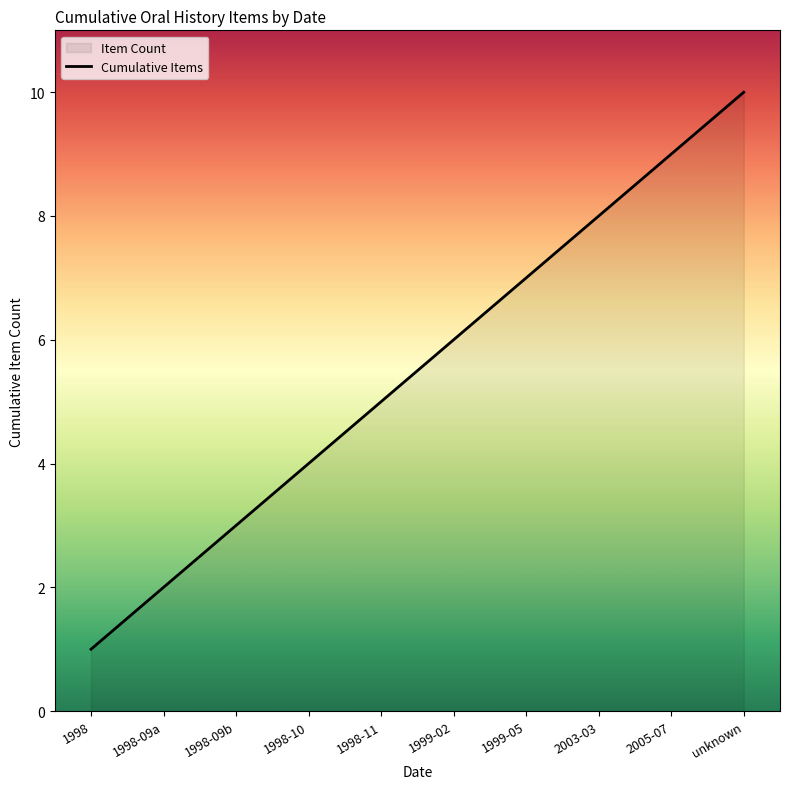

Which label corresponds to the smallest value in the chart?

1998